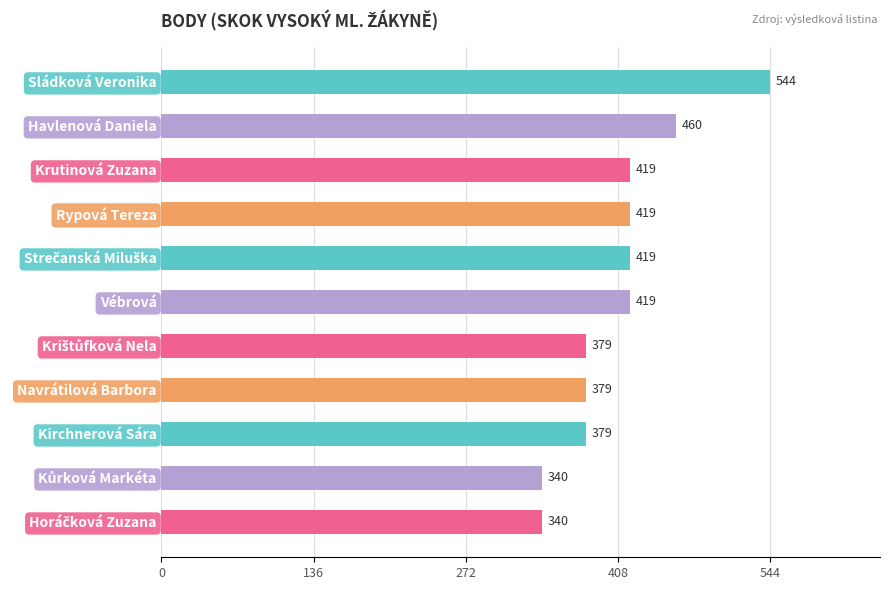

What is the sum of the values at Havlenová Daniela and Kirchnerová Sára?

839